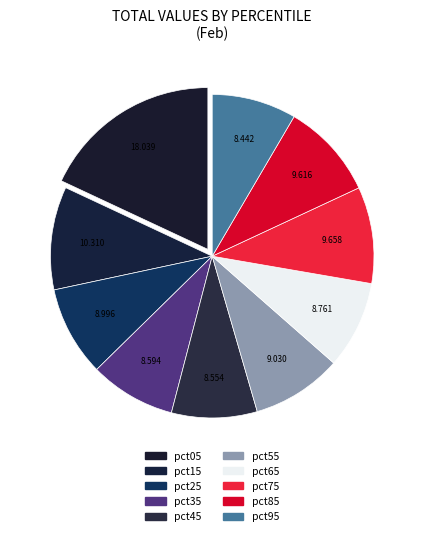

How many slices are in this pie chart?

10